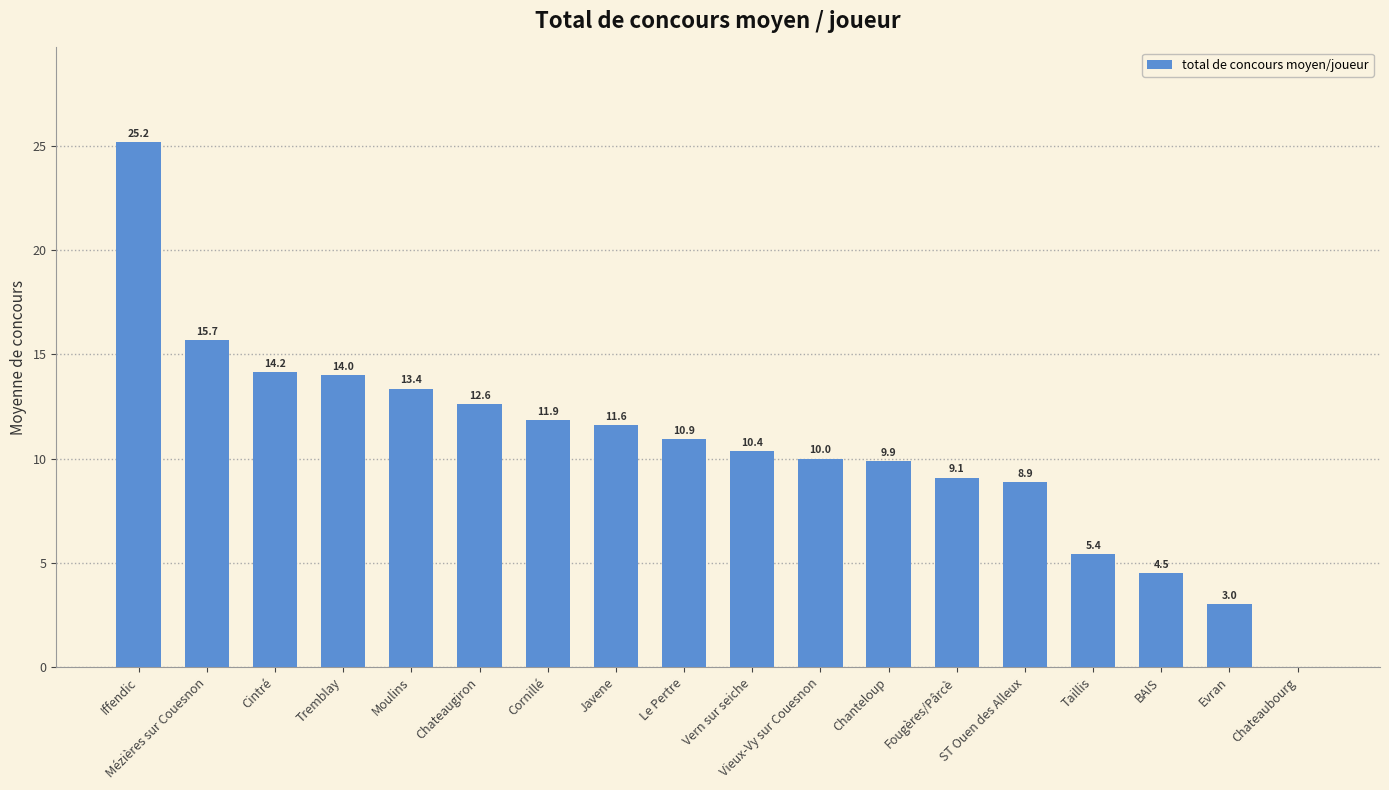

Which category has the highest value across all series?

Iffendic